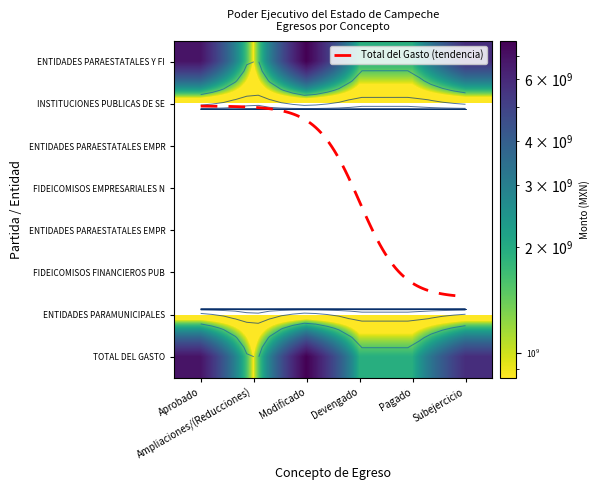

Reading right to left, what are all the values shown in this chart?

ENTIDADES PARAESTATALES Y FIDEICOMISOS: Subejercicio=5786534654.7	Pagado=1928684027.7	Devengado=1930515234.6	Modificado=7717049889.3	Ampliaciones/(Reducciones)=848546294.3	Aprobado=6868503595.0
INSTITUCIONES PUBLICAS DE SEGURIDAD SOCIAL: Subejercicio=0.0	Pagado=0.0	Devengado=0.0	Modificado=0.0	Ampliaciones/(Reducciones)=0.0	Aprobado=0.0
ENTIDADES PARAESTATALES EMPRESARIALES NO FIN: Subejercicio=0.0	Pagado=0.0	Devengado=0.0	Modificado=0.0	Ampliaciones/(Reducciones)=0.0	Aprobado=0.0
FIDEICOMISOS EMPRESARIALES NO FINANCIEROS: Subejercicio=0.0	Pagado=0.0	Devengado=0.0	Modificado=0.0	Ampliaciones/(Reducciones)=0.0	Aprobado=0.0
ENTIDADES PARAESTATALES EMPRESARIALES FIN: Subejercicio=0.0	Pagado=0.0	Devengado=0.0	Modificado=0.0	Ampliaciones/(Reducciones)=0.0	Aprobado=0.0
FIDEICOMISOS FINANCIEROS PUBLICOS: Subejercicio=0.0	Pagado=0.0	Devengado=0.0	Modificado=0.0	Ampliaciones/(Reducciones)=0.0	Aprobado=0.0
ENTIDADES PARAMUNICIPALES: Subejercicio=0.0	Pagado=0.0	Devengado=0.0	Modificado=0.0	Ampliaciones/(Reducciones)=0.0	Aprobado=0.0
TOTAL DEL GASTO: Subejercicio=5786534654.7	Pagado=1928684027.7	Devengado=1930515234.6	Modificado=7717049889.3	Ampliaciones/(Reducciones)=848546294.3	Aprobado=6868503595.0